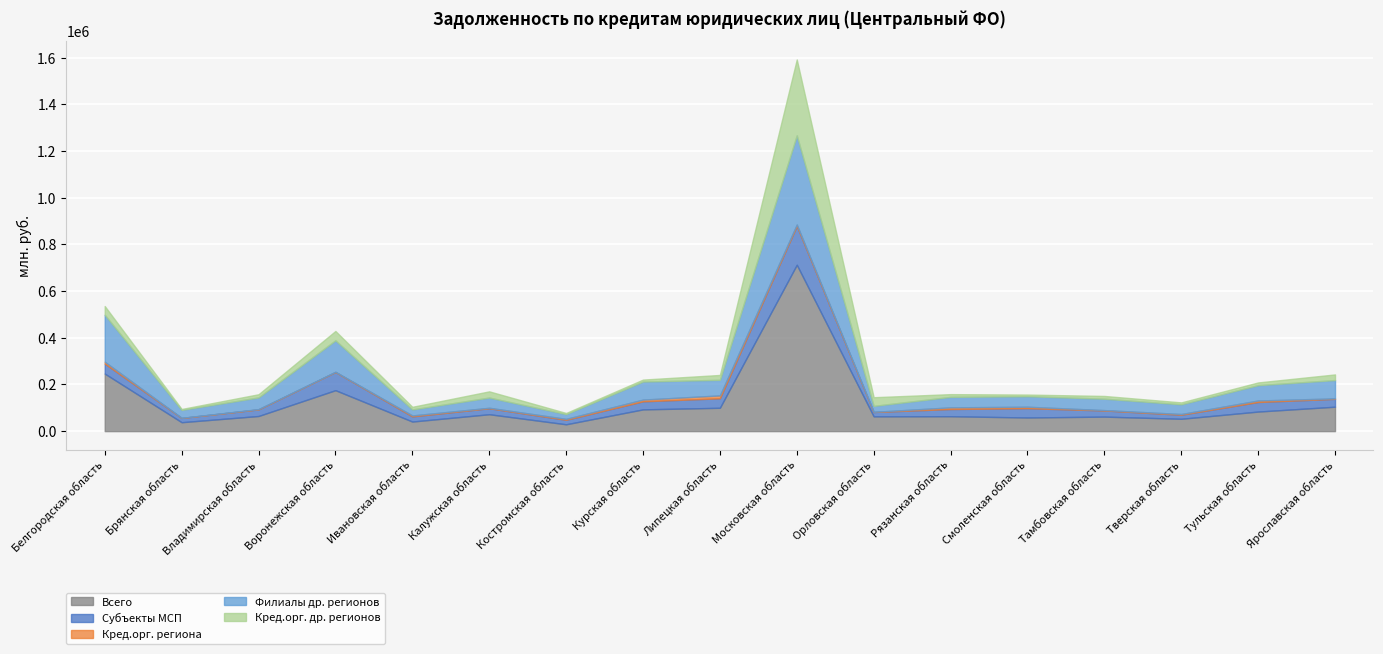

How many data points in Всего are above 64830?

8